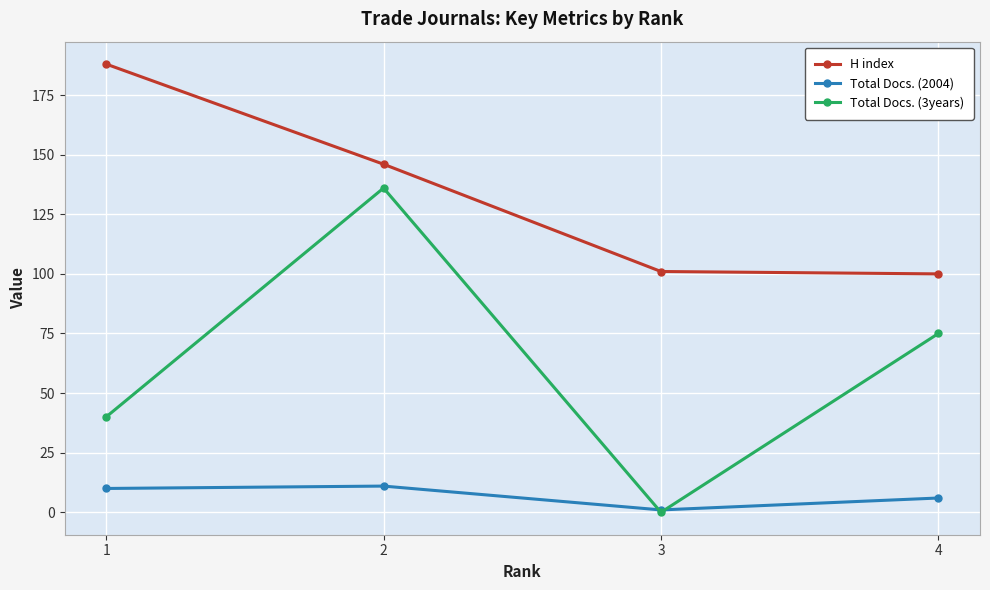

The H index series shows 146 at 2. True or false?

True